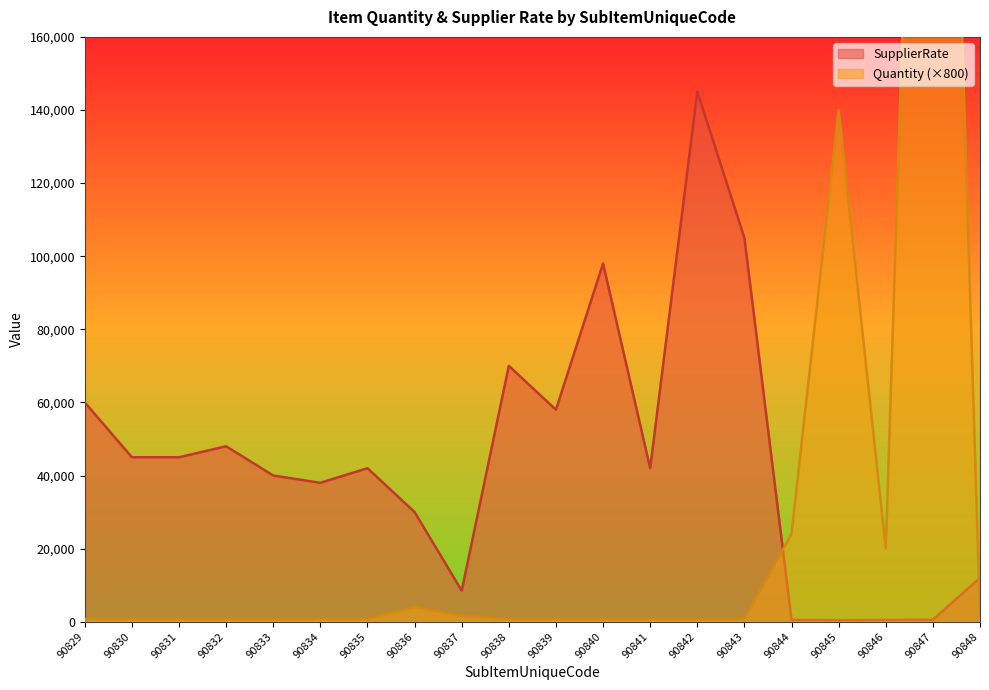

Which category has the highest value across all series?

90847